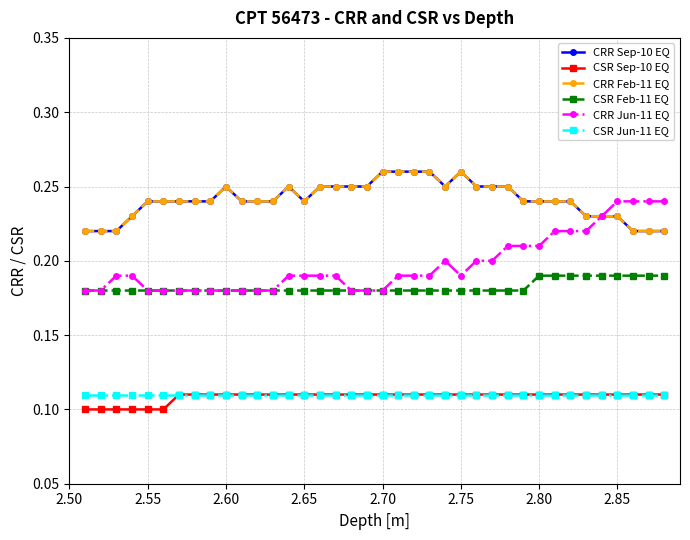

List the series in order of their peak value, highest first.

CRR Sep-10 EQ, CRR Feb-11 EQ, CRR Jun-11 EQ, CSR Feb-11 EQ, CSR Sep-10 EQ, CSR Jun-11 EQ